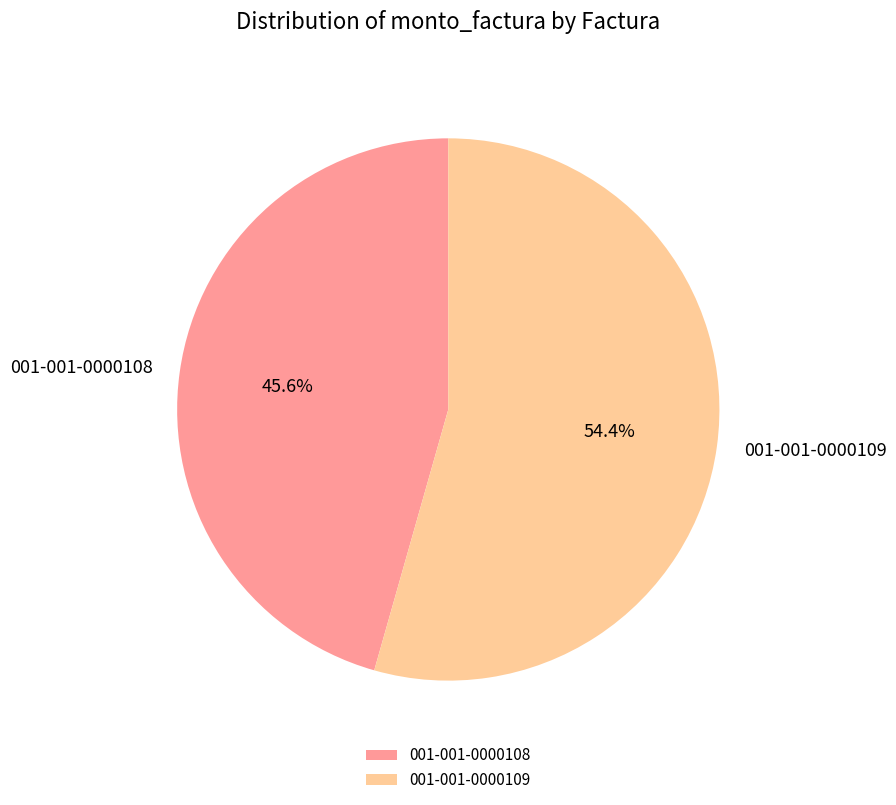

How many slices are in this pie chart?

2